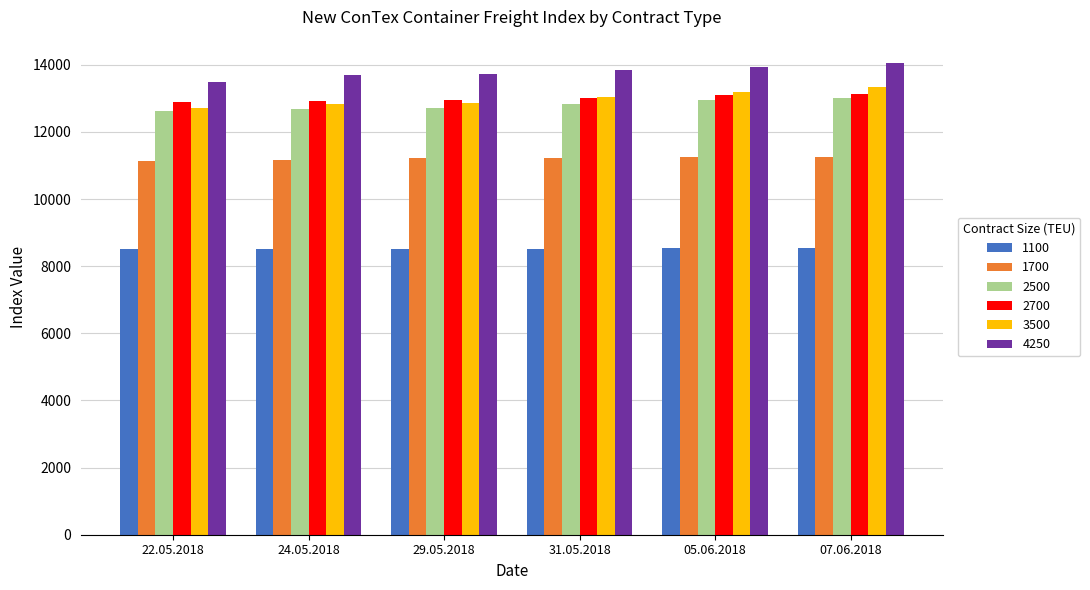

What is the minimum value for 2700?

12906